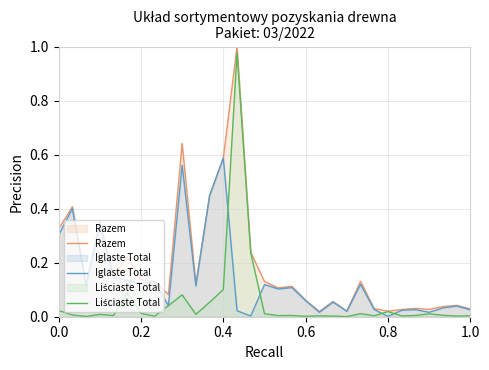

Is it true that Iglaste Total equals 0.0 at 0.8?

True